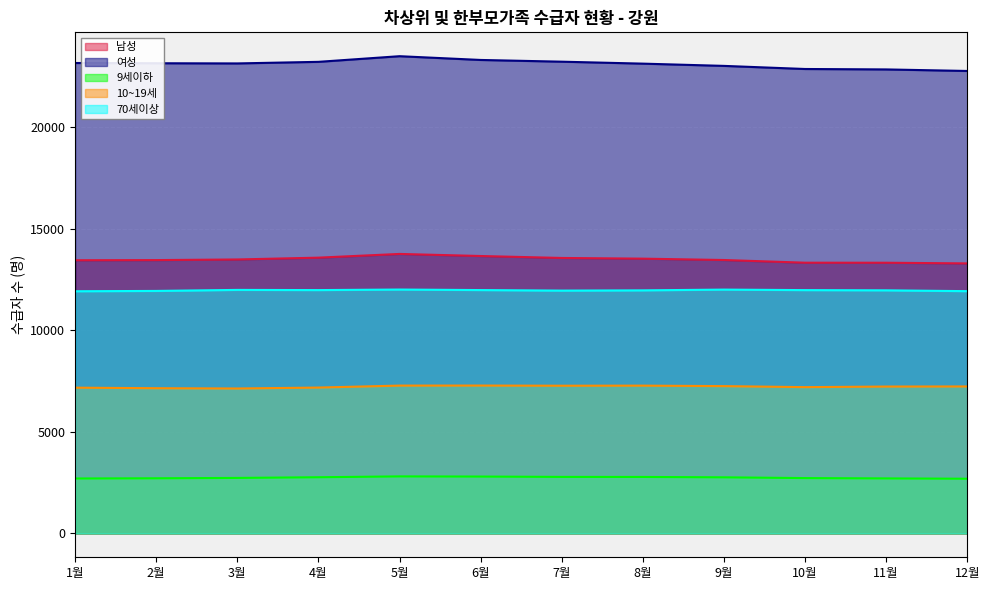

At which label does 9세이하 first exceed 2761?

4월